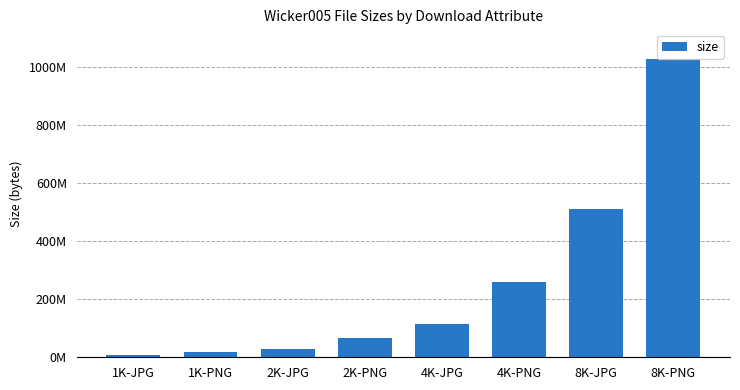

What value does the data have at 4K-PNG?

260874746